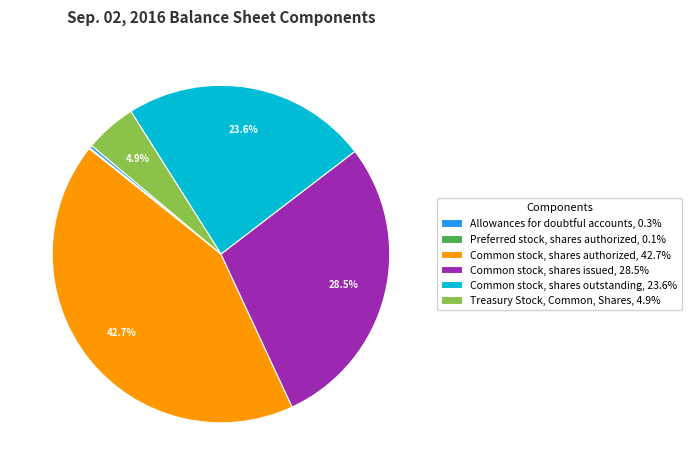

What is the ratio of the value at Common stock, shares outstanding, 23.6% to the value at Common stock, shares issued, 28.5%?

0.8